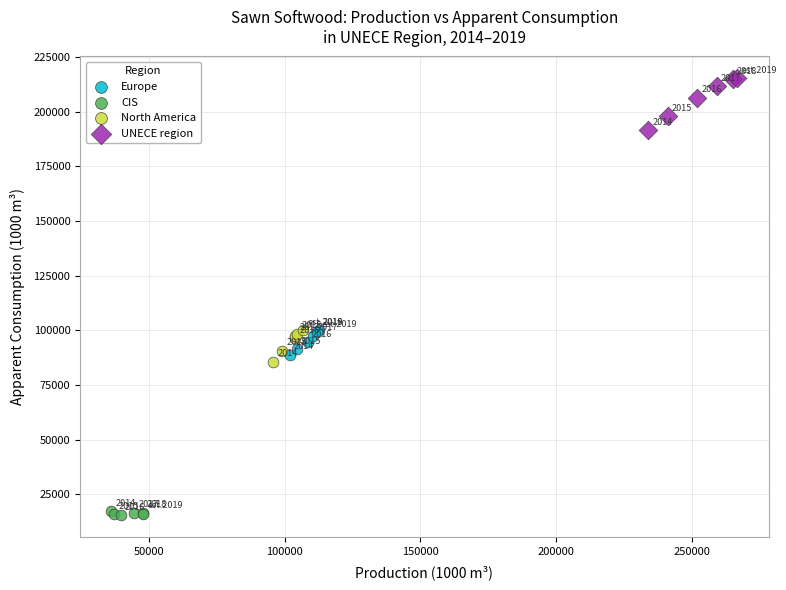

Which series contains the highest Y value?

UNECE region